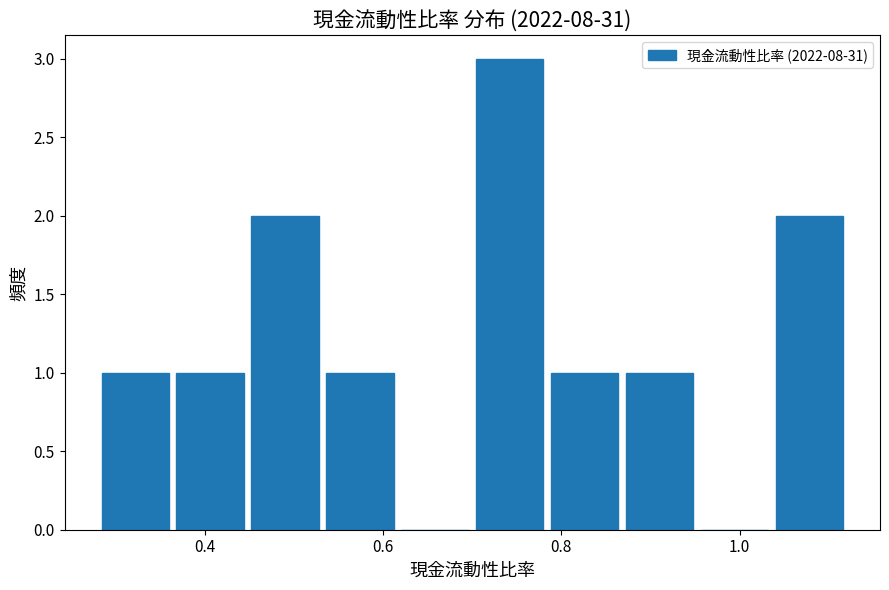

What is the height of the bar covering 1.036 to 1.120 on the x-axis? Neither the bar edges nor the heights are printed on the chart, so give them approximately, as read against the axes.

2